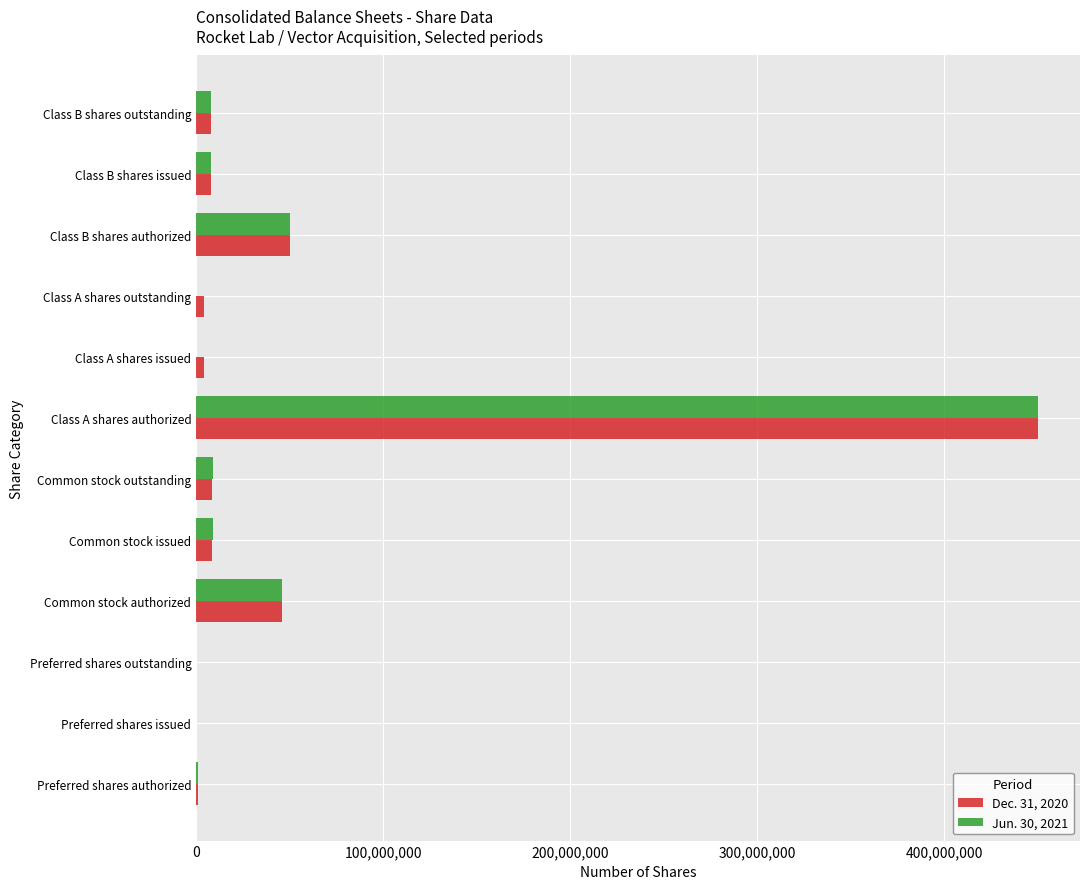

What is the greatest value displayed?

450000000